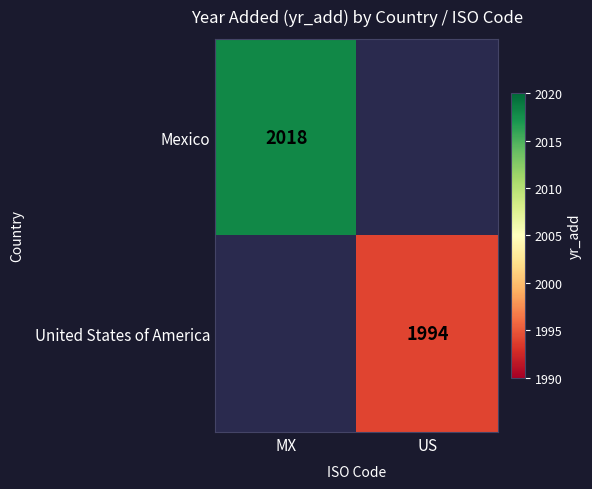

The value of Mexico at MX is 1340. True or false?

False